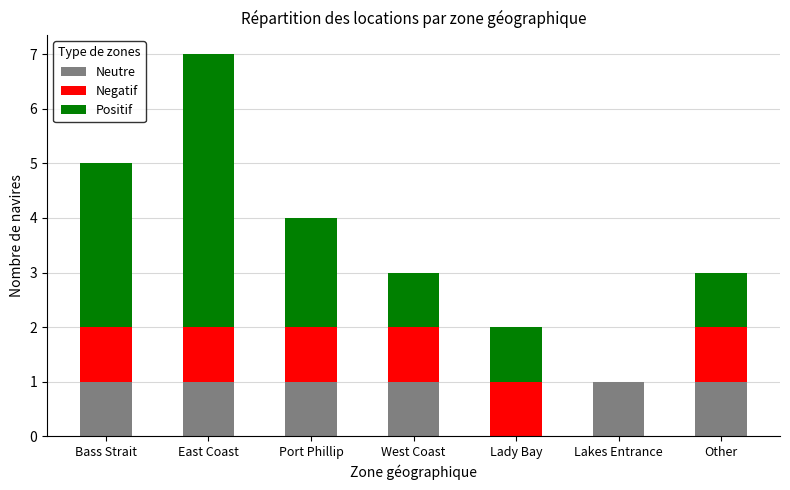

At which category is the sum across all series the highest?

East Coast